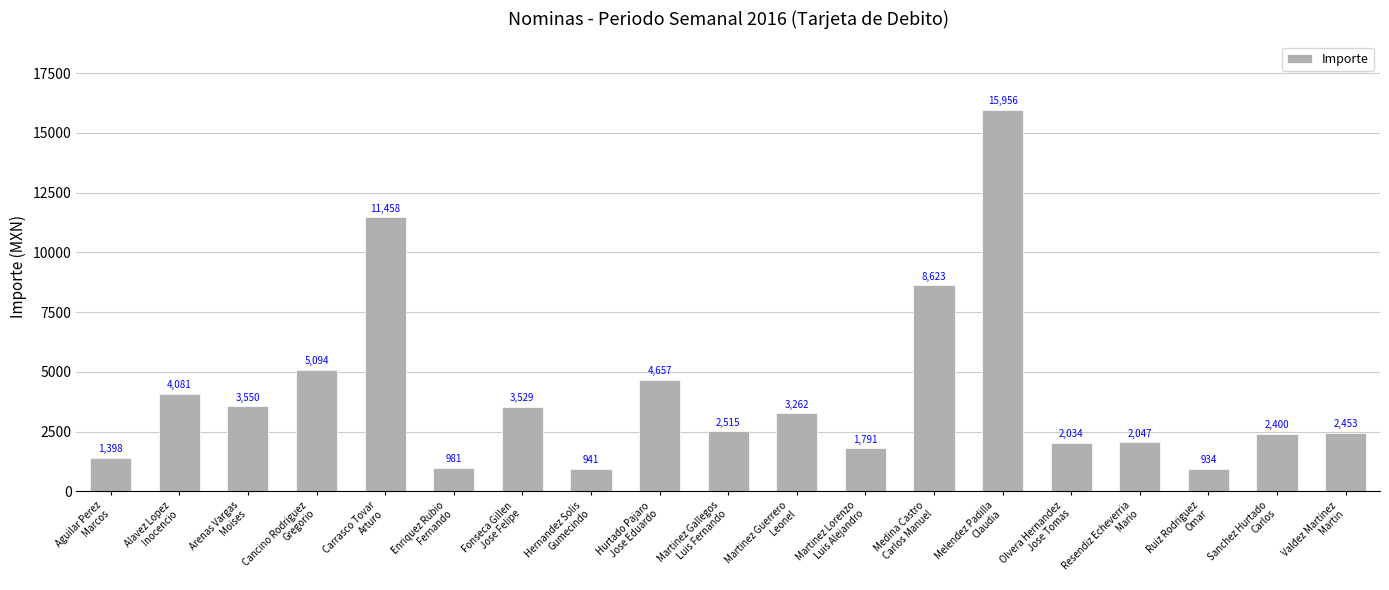

Approximately how many times larger is the value at Carrasco Tovar
Arturo compared to Valdez Martinez
Martin?

4.7